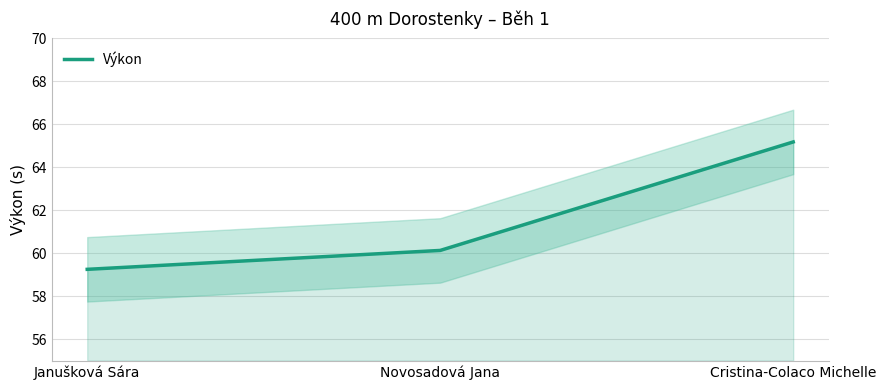

List the labels in order of value, largest first.

Cristina-Colaco Michelle, Novosadová Jana, Janušková Sára